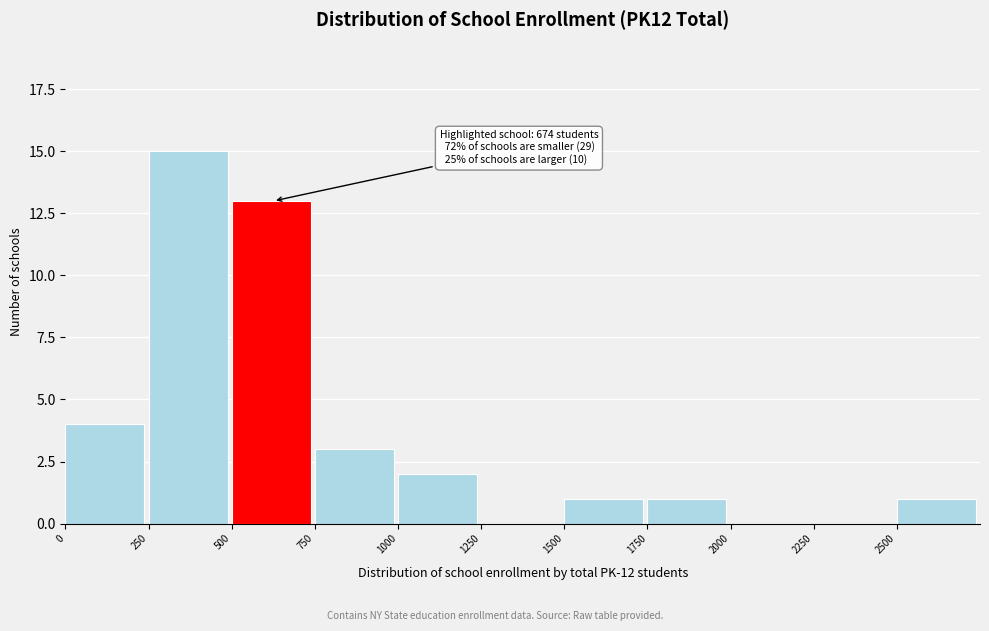

Which range on the x-axis has the tallest bar?

250 to 500